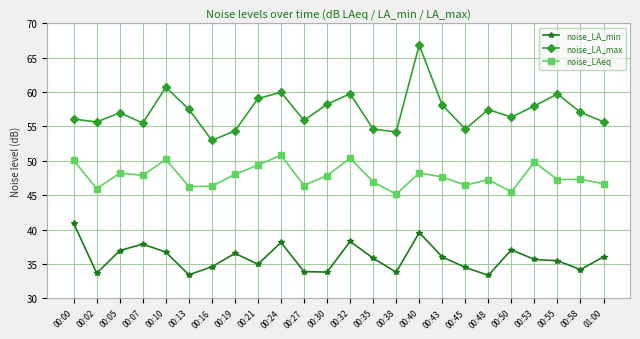

What is the difference between the maximum and minimum values in the noise_LA_max series?

13.9